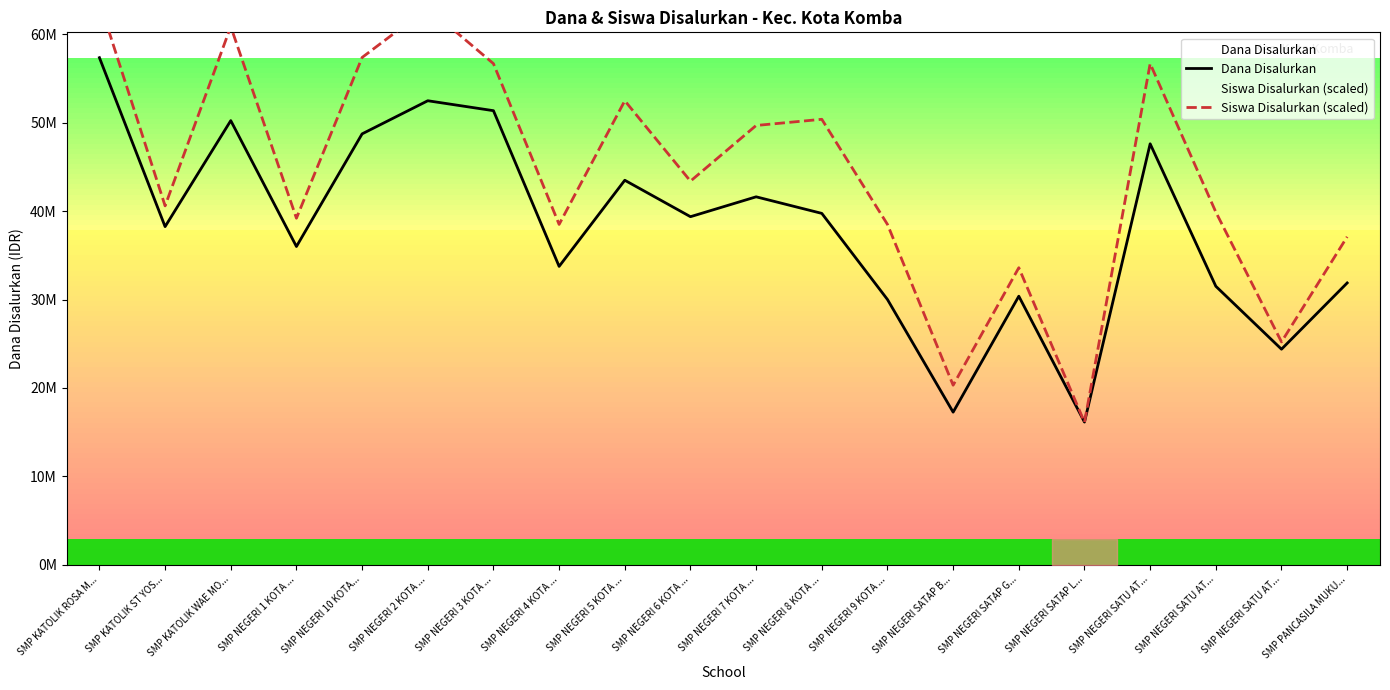

Read the Dana Disalurkan value at SMP KATOLIK ST YOS....

38250000